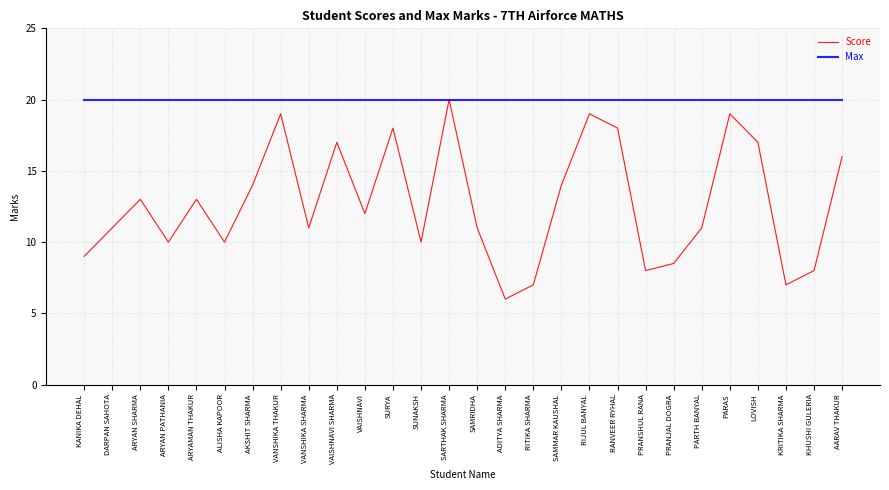

The Max series shows 20.0 at ALISHA KAPOOR. True or false?

True